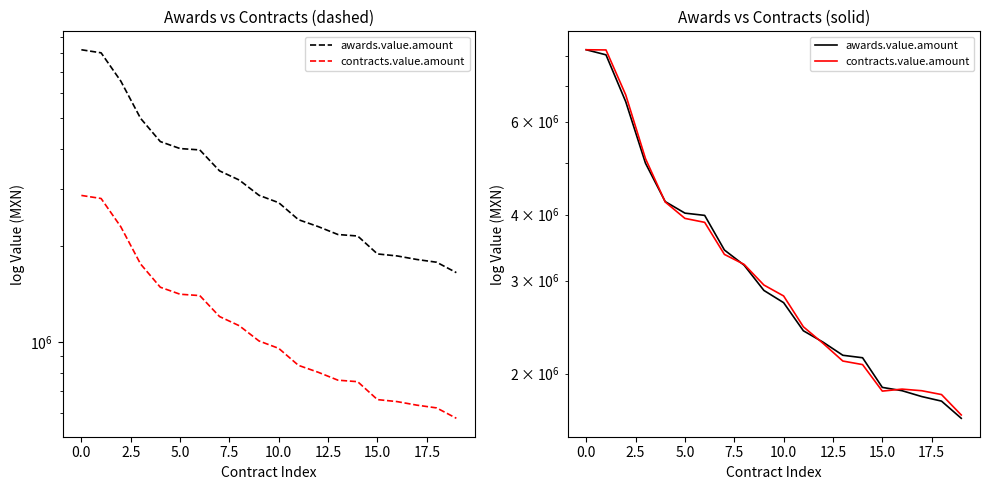

List the series in order of their peak value, lowest first.

awards.value.amount, contracts.value.amount